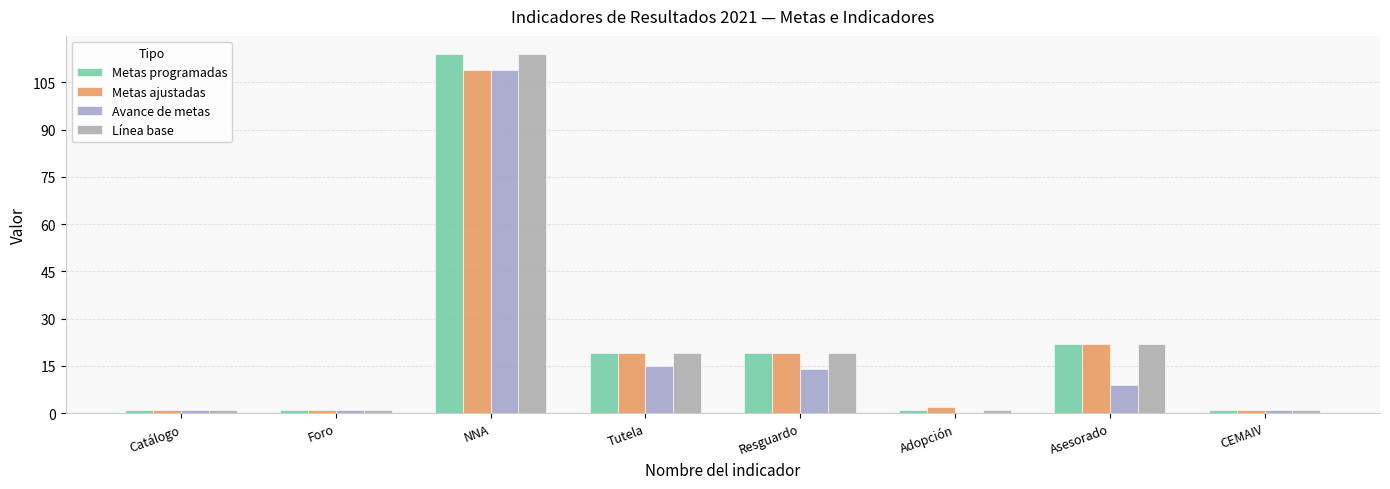

What is the spread (max minus min) of values at Adopción?

2